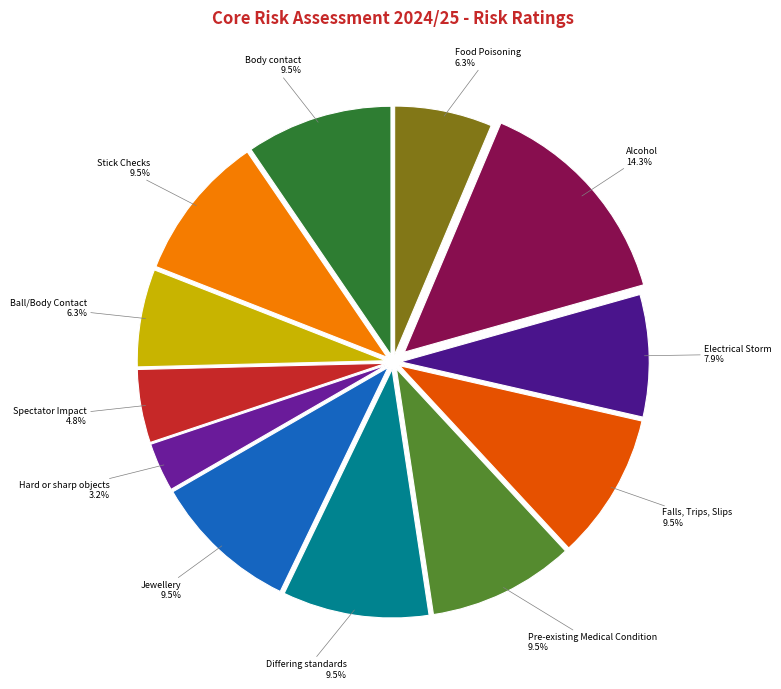

How many slices are in this pie chart?

12